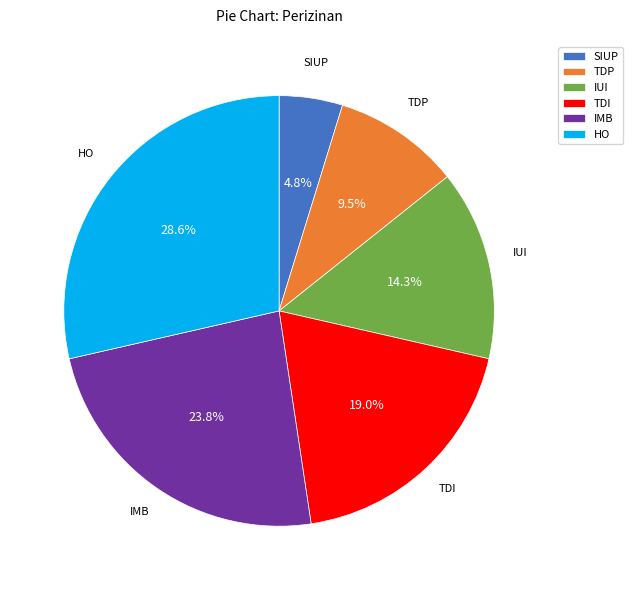

How much of the chart is everything except TDP?

90.5%